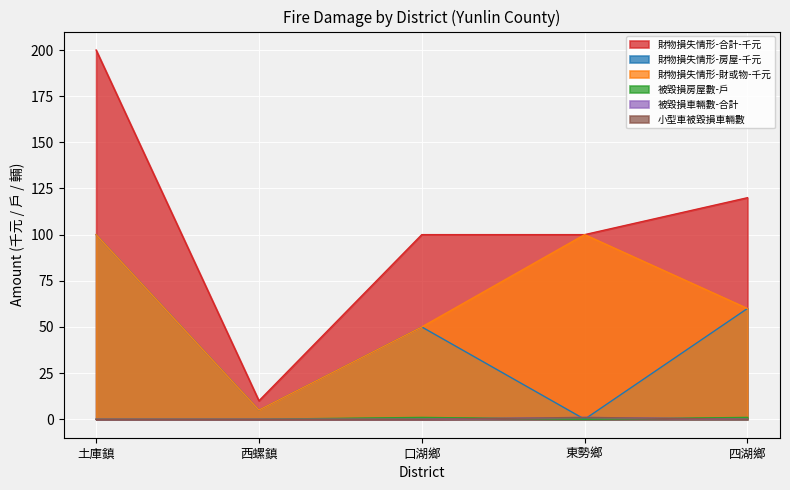

Is it true that 被毀損房屋數-戶 equals 0 at 西螺鎮?

True